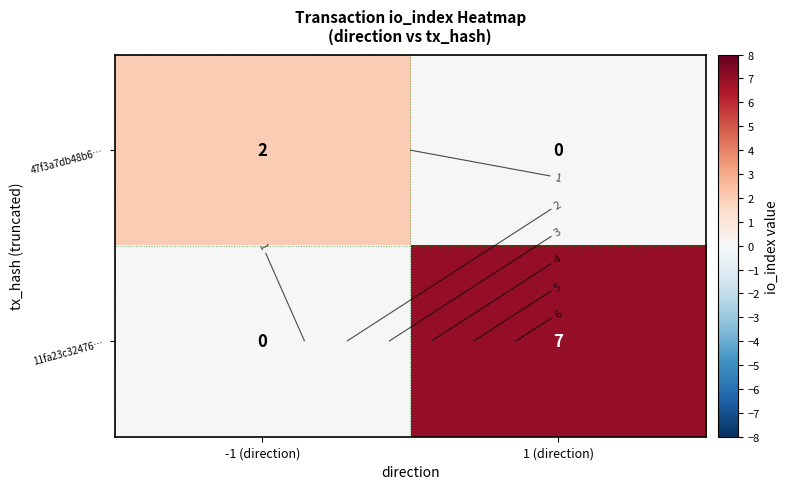

How many data points in 11fa23c32476… are less than 7?

1